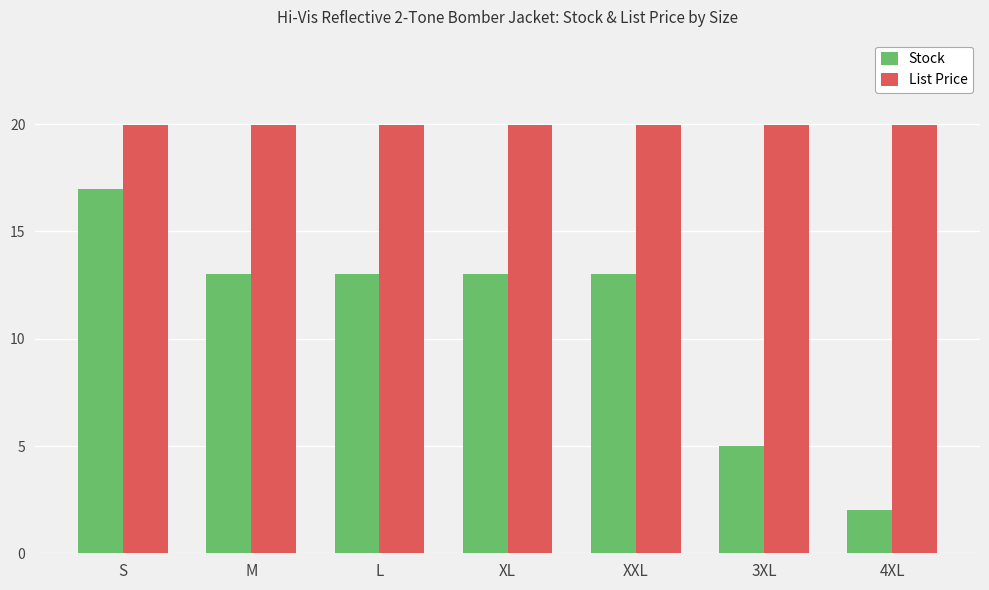

Which series has the largest total across all categories?

List Price